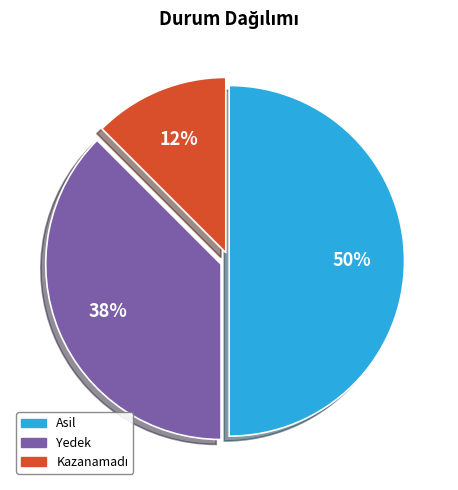

To the nearest percent, what portion does Asil represent?

50%